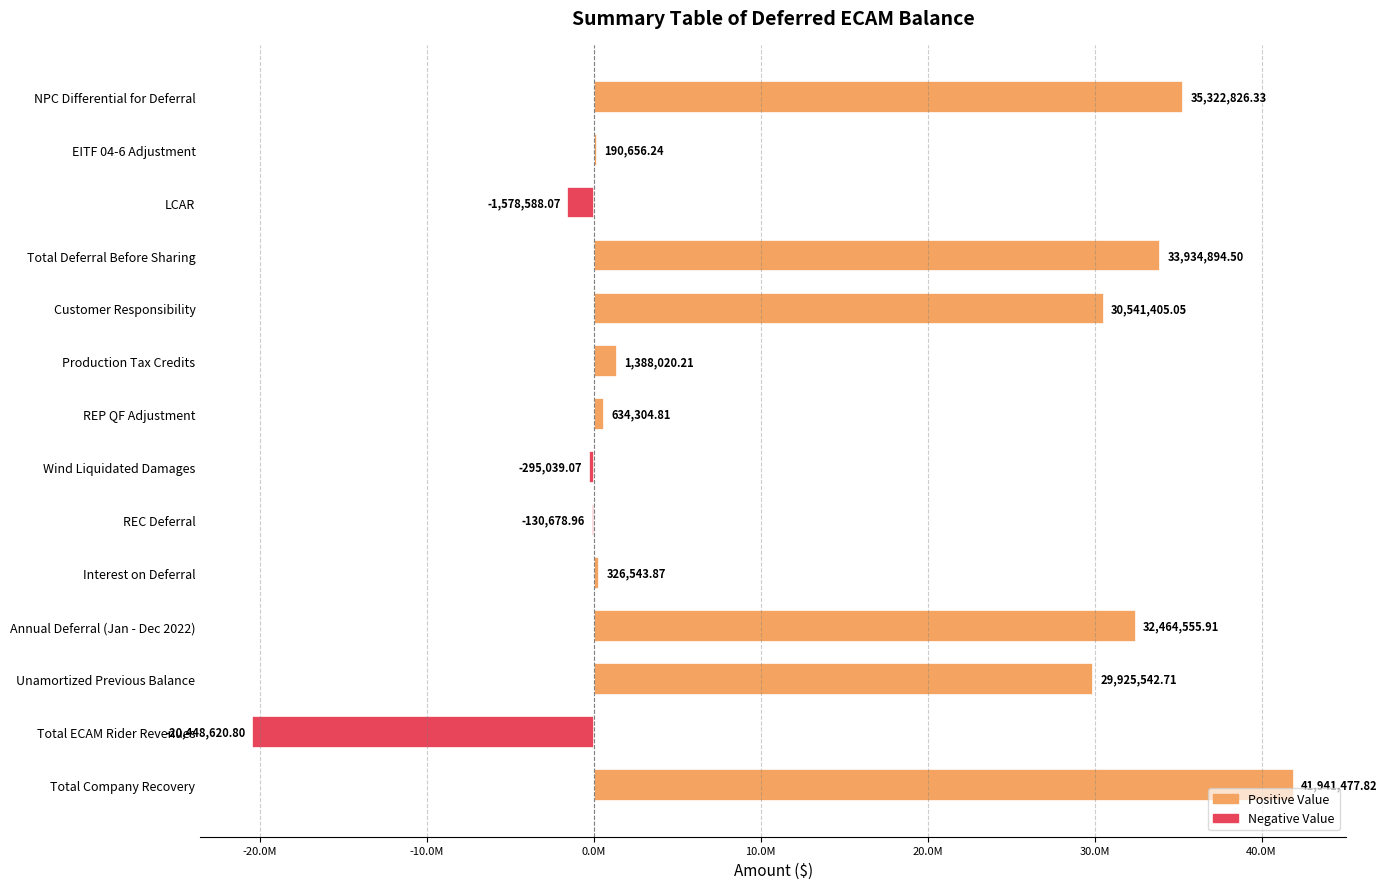

What is the difference between the maximum and second lowest values?

43520065.9